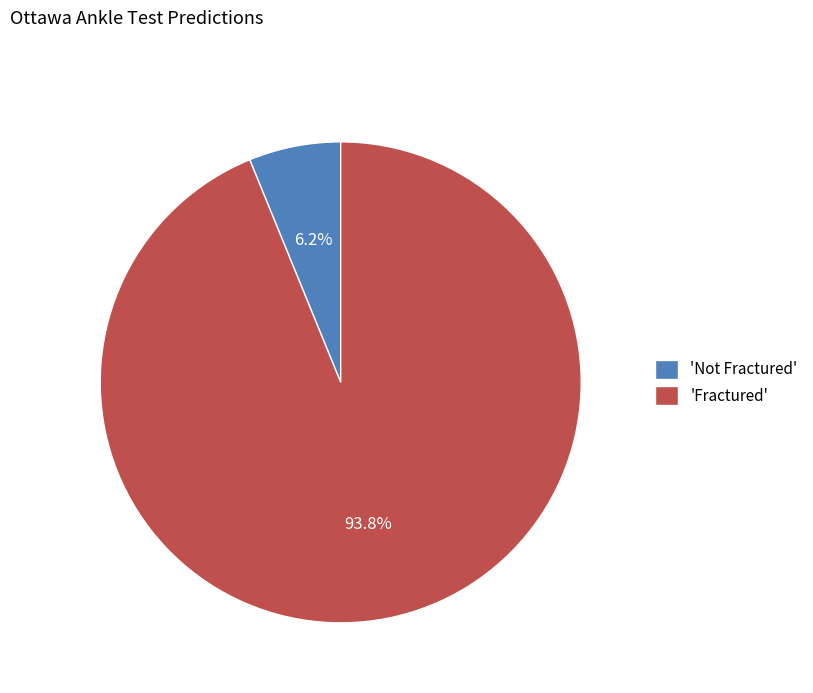

Does any single category account for the majority?

Yes